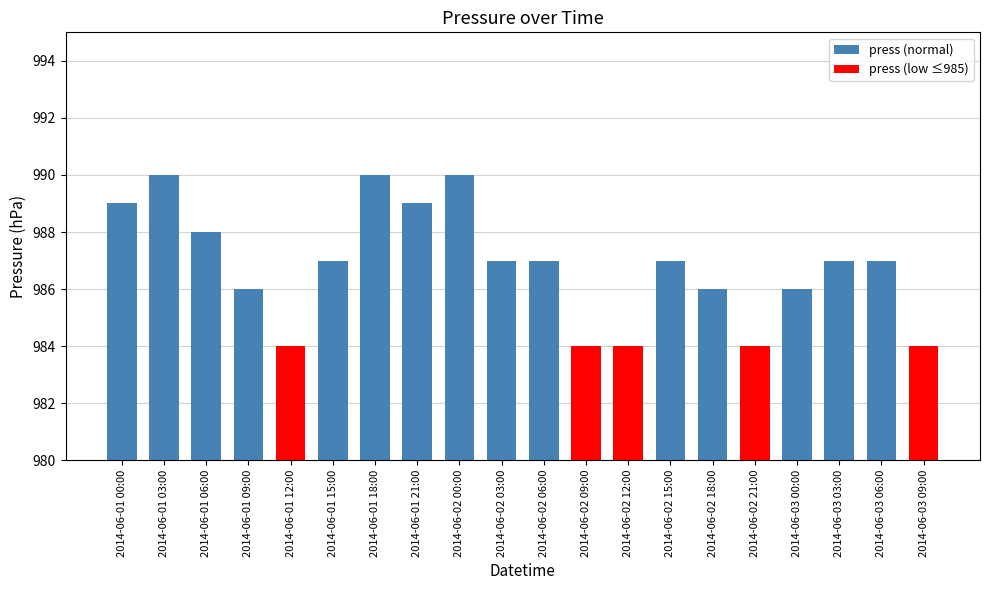

Which has a higher value, 2014-06-02 21:00 or 2014-06-03 00:00?

2014-06-03 00:00